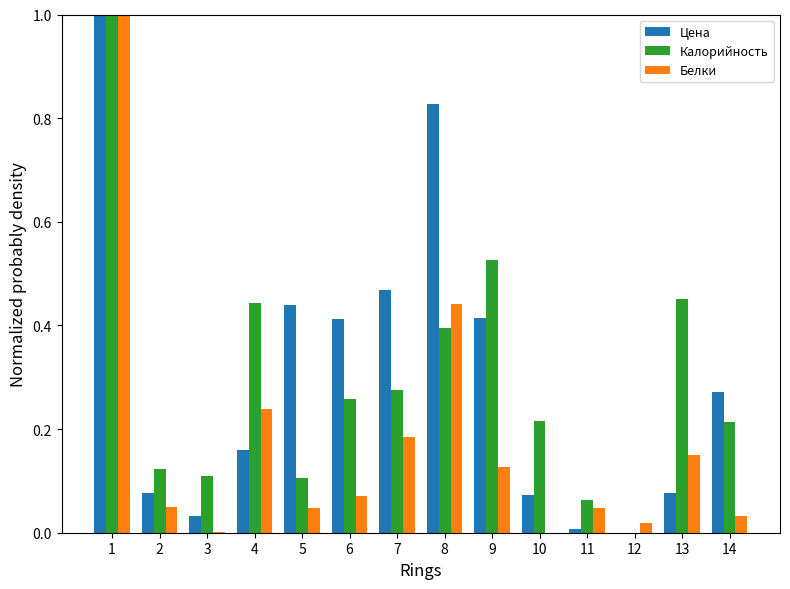

Is it true that Цена equals 0.1 at 13?

True